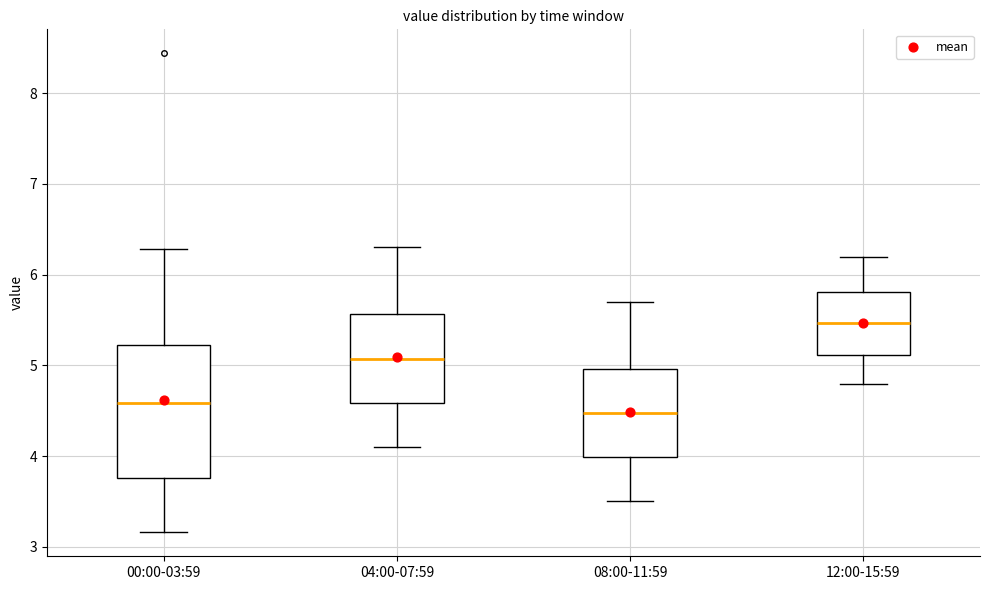

Reading left to right, transcribe this box plot: for each box, give where its median line is, the range the box spans, and where its two whiskers end, as read against the y-axis. The values are not printed on the chart, so give them approximately, as read against the axis.

00:00-03:59: median 4.6, box 3.8 to 5.2, whiskers 3.2 to 6.3
04:00-07:59: median 5.1, box 4.6 to 5.6, whiskers 4.1 to 6.3
08:00-11:59: median 4.5, box 4.0 to 5.0, whiskers 3.5 to 5.7
12:00-15:59: median 5.5, box 5.1 to 5.8, whiskers 4.8 to 6.2